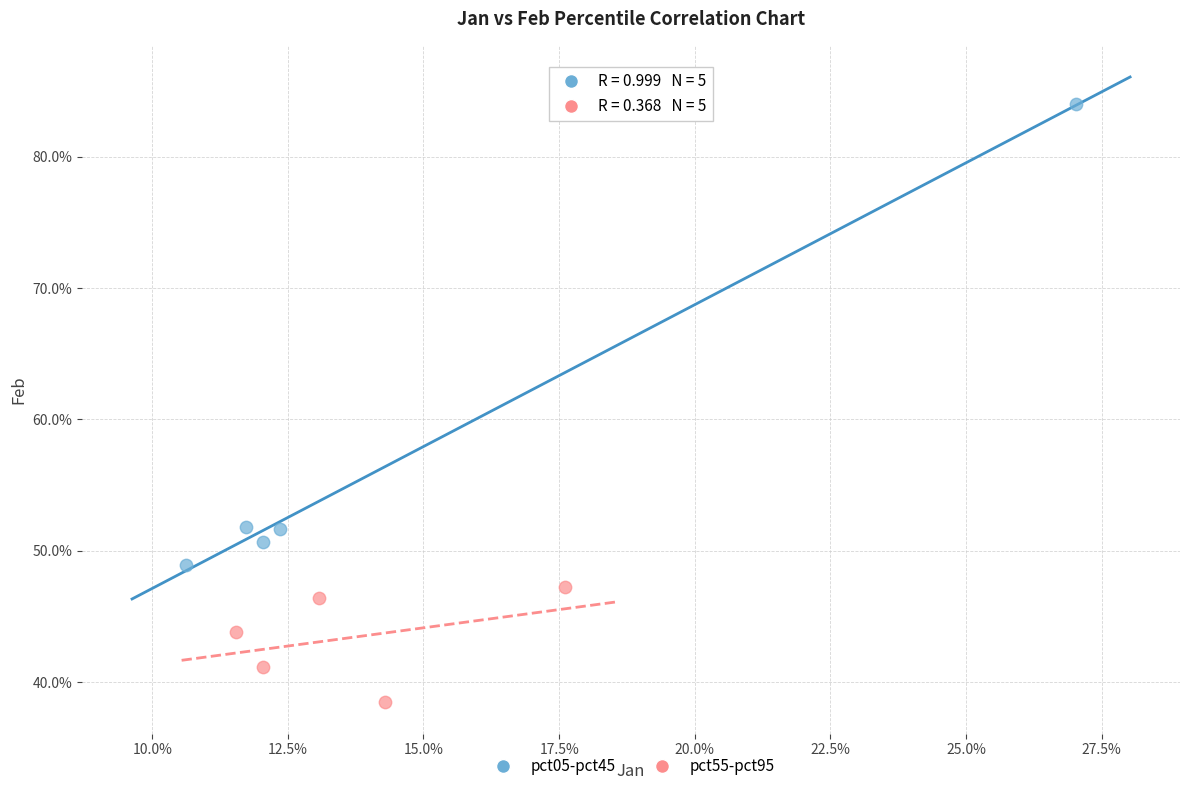

What are all the series names shown in the legend?

pct05-pct45, pct55-pct95